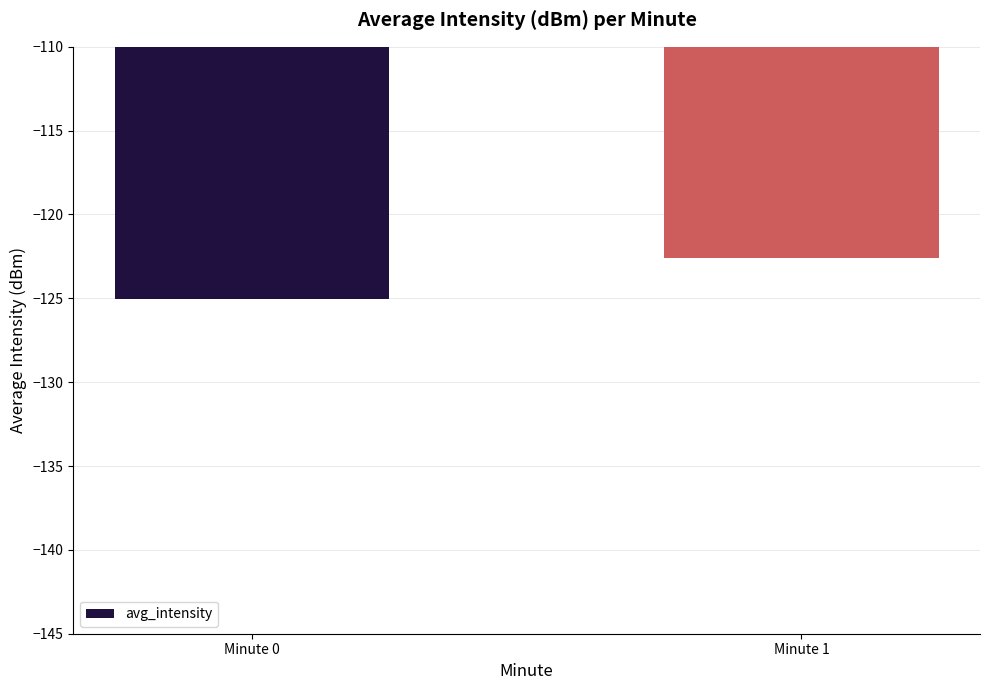

Rank the categories by value from lowest to highest.

Minute 0, Minute 1